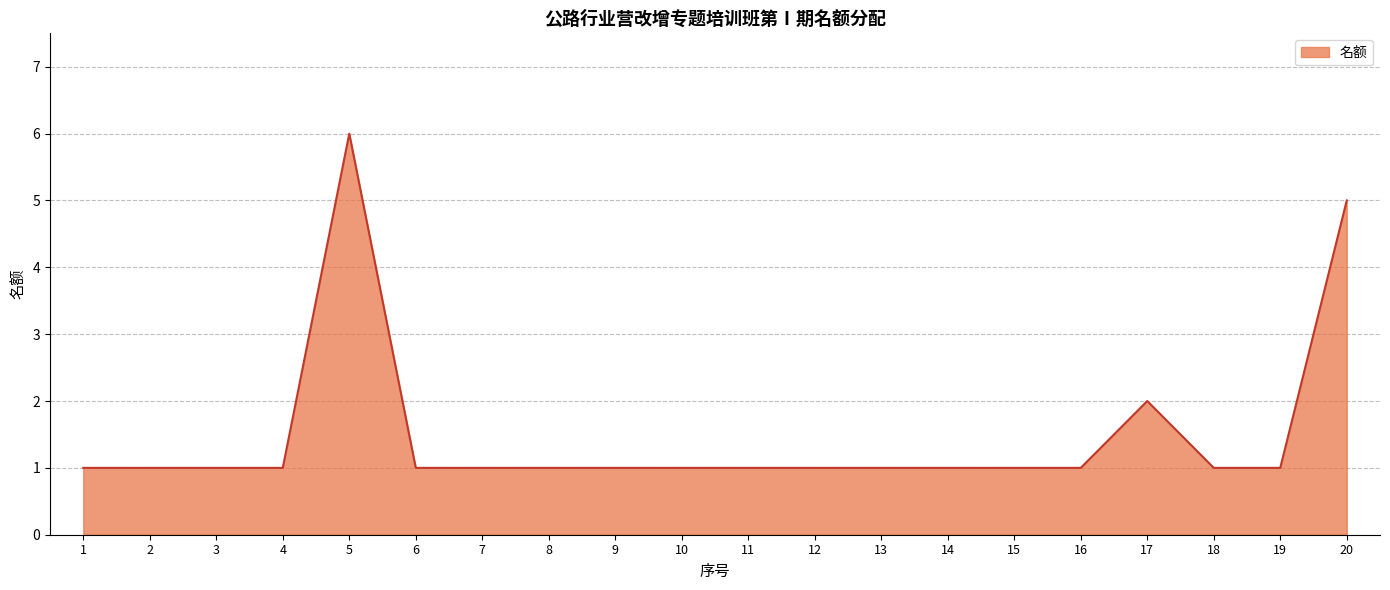

Approximately how many times larger is the value at 20 compared to 19?

5.0